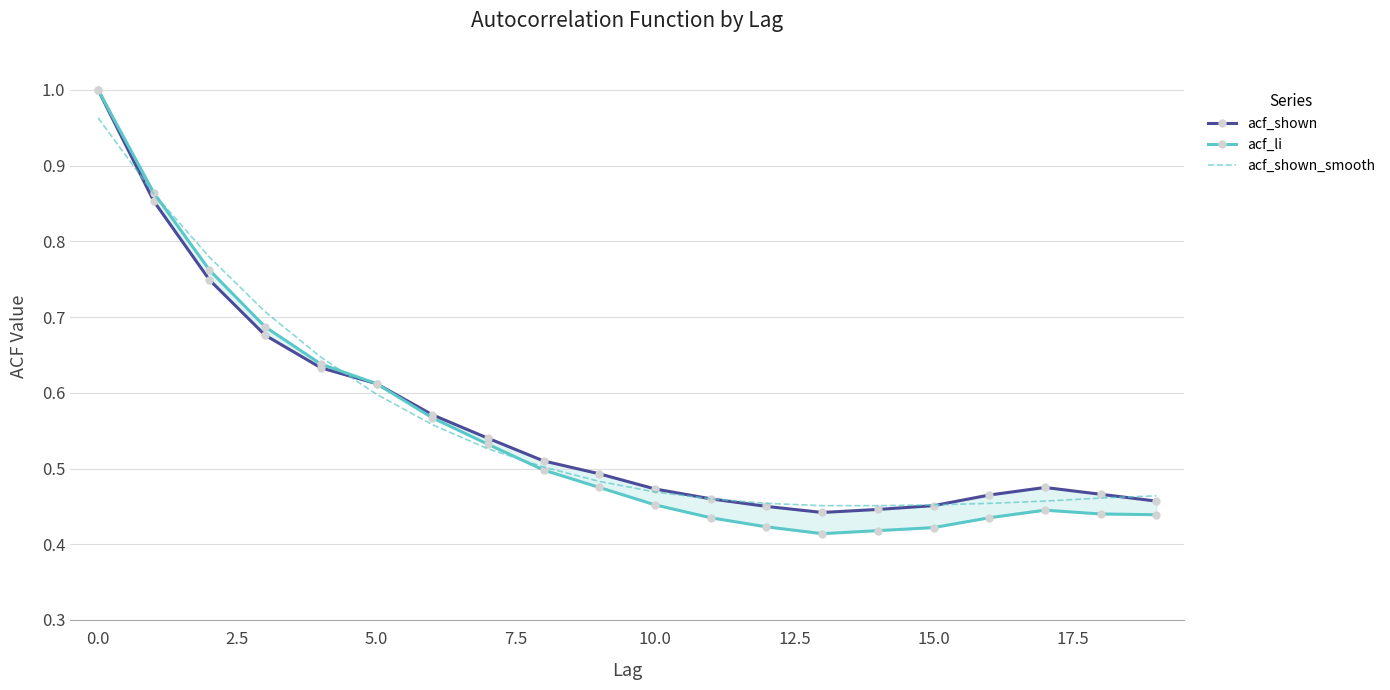

What is the highest value of the acf_li series?

1.0